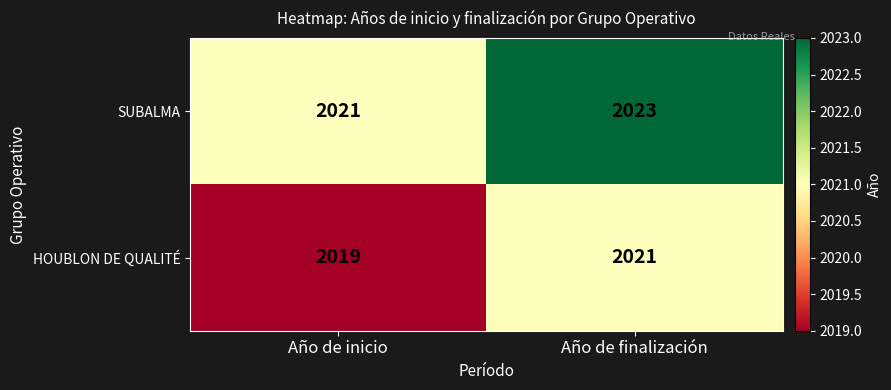

Is the value of SUBALMA at Año de finalización greater than the value of HOUBLON DE QUALITÉ at Año de inicio?

Yes